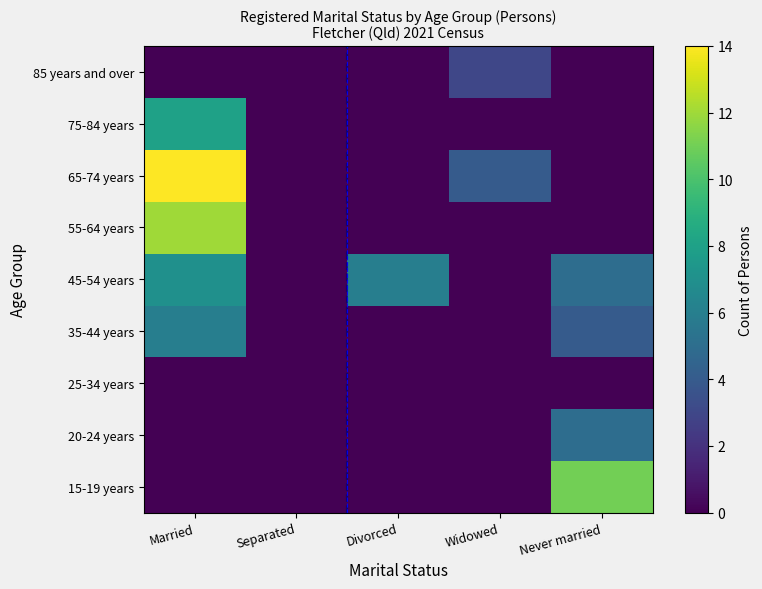

Reading left to right, what are all the values shown in this chart?

15-19 years: Married=0	Separated=0	Divorced=0	Widowed=0	Never married=11
20-24 years: Married=0	Separated=0	Divorced=0	Widowed=0	Never married=5
25-34 years: Married=0	Separated=0	Divorced=0	Widowed=0	Never married=0
35-44 years: Married=6	Separated=0	Divorced=0	Widowed=0	Never married=4
45-54 years: Married=7	Separated=0	Divorced=6	Widowed=0	Never married=5
55-64 years: Married=12	Separated=0	Divorced=0	Widowed=0	Never married=0
65-74 years: Married=14	Separated=0	Divorced=0	Widowed=4	Never married=0
75-84 years: Married=8	Separated=0	Divorced=0	Widowed=0	Never married=0
85 years and over: Married=0	Separated=0	Divorced=0	Widowed=3	Never married=0